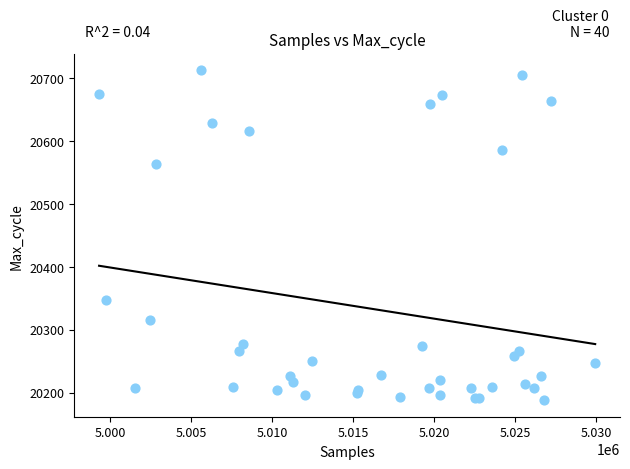

What Y value in the scatter plot is closest to 20450?

20348